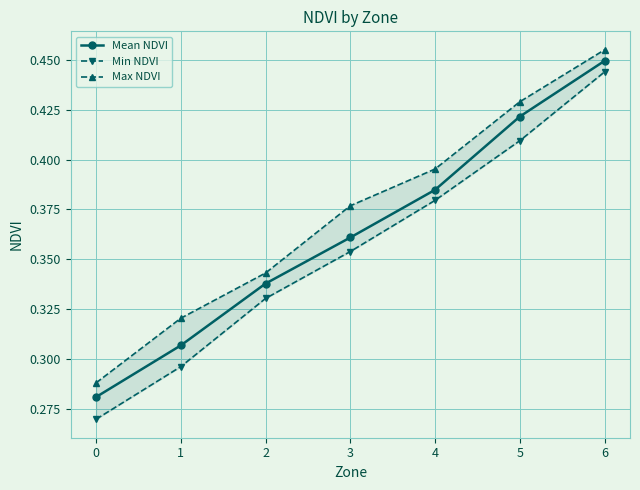

Reading left to right, what are all the values shown in this chart?

Mean NDVI: 0.3	0.3	0.3	0.4	0.4	0.4	0.4
Min NDVI: 0.3	0.3	0.3	0.4	0.4	0.4	0.4
Max NDVI: 0.3	0.3	0.3	0.4	0.4	0.4	0.5